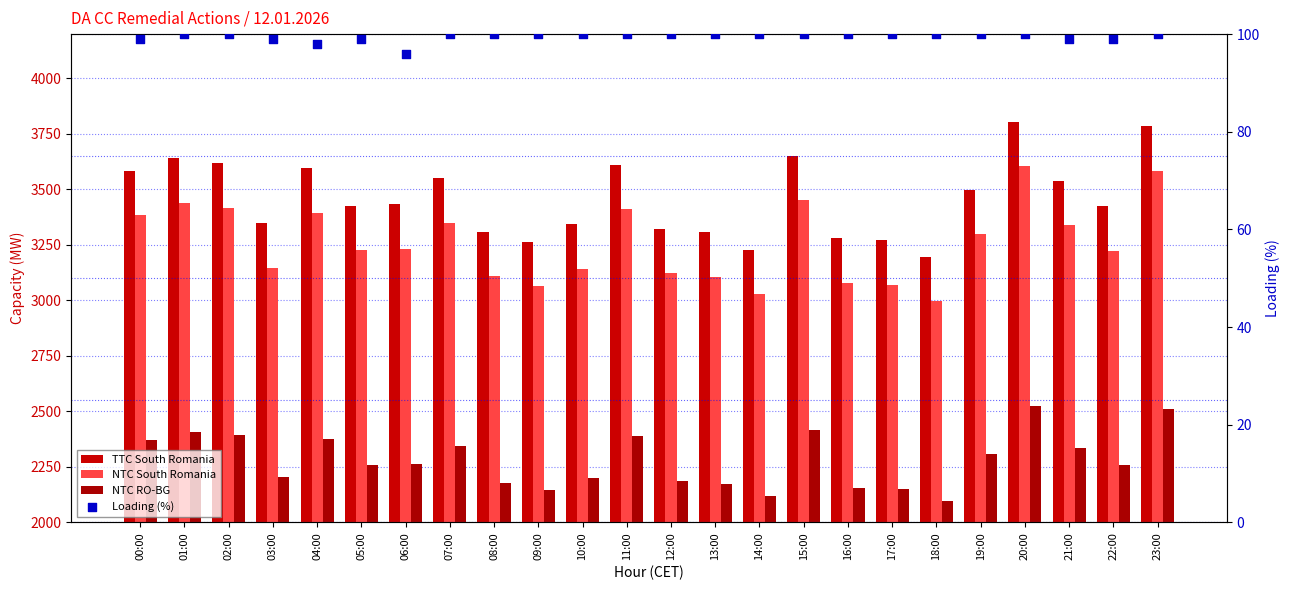

Which series reaches the minimum Y coordinate?

Loading (%)